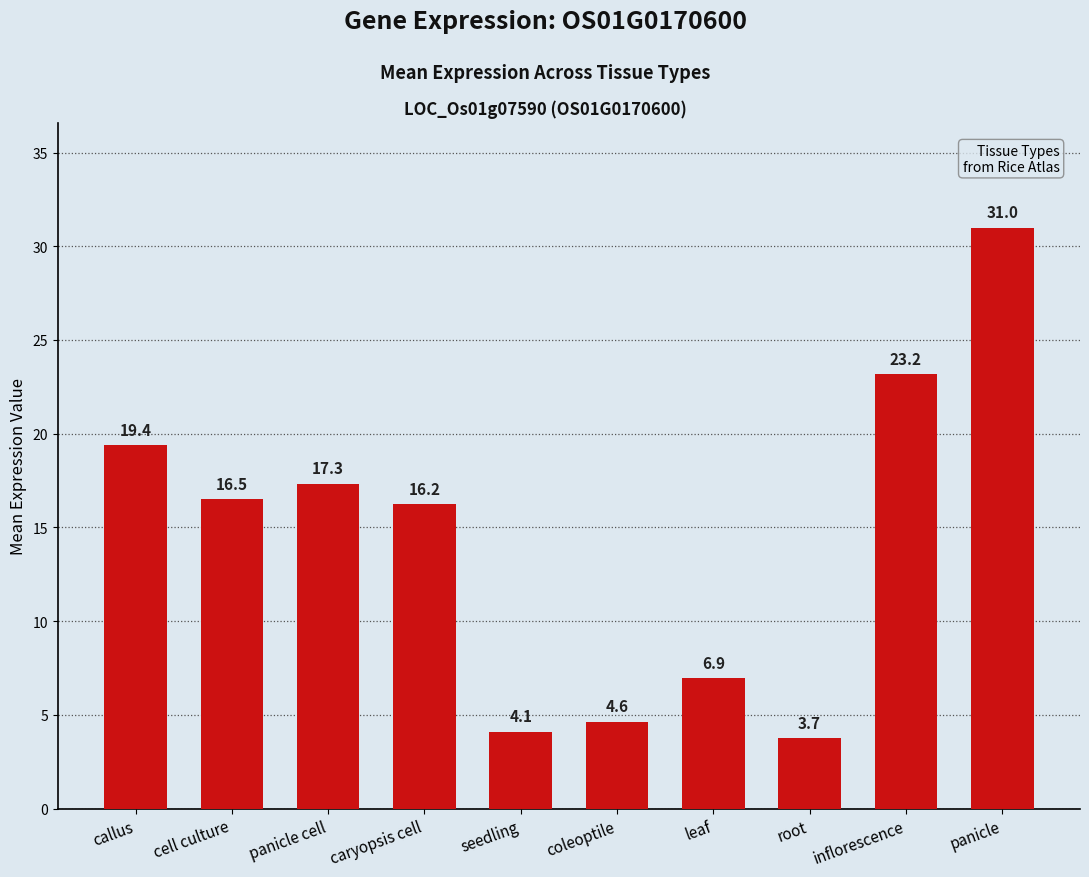

What is the value of the 9th bar from the left?

23.2